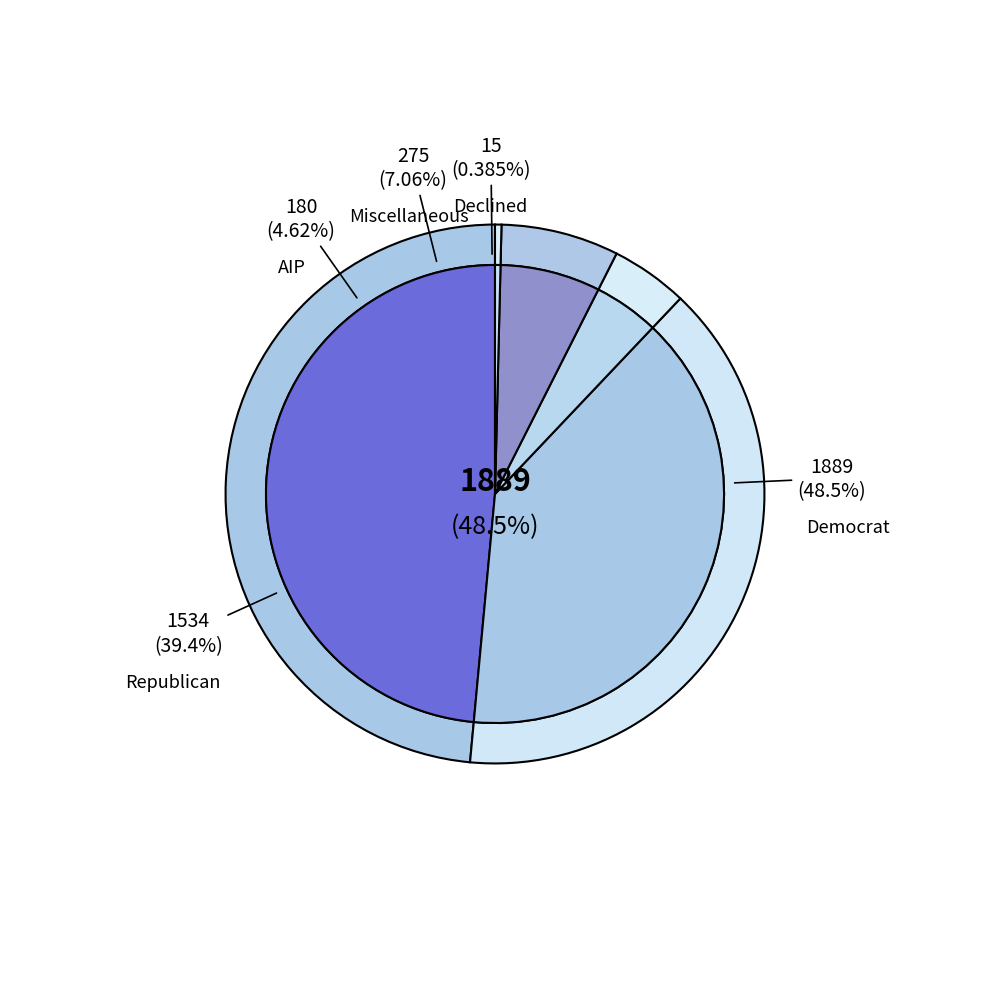

What percentage is NOT represented by 7?

96.8%